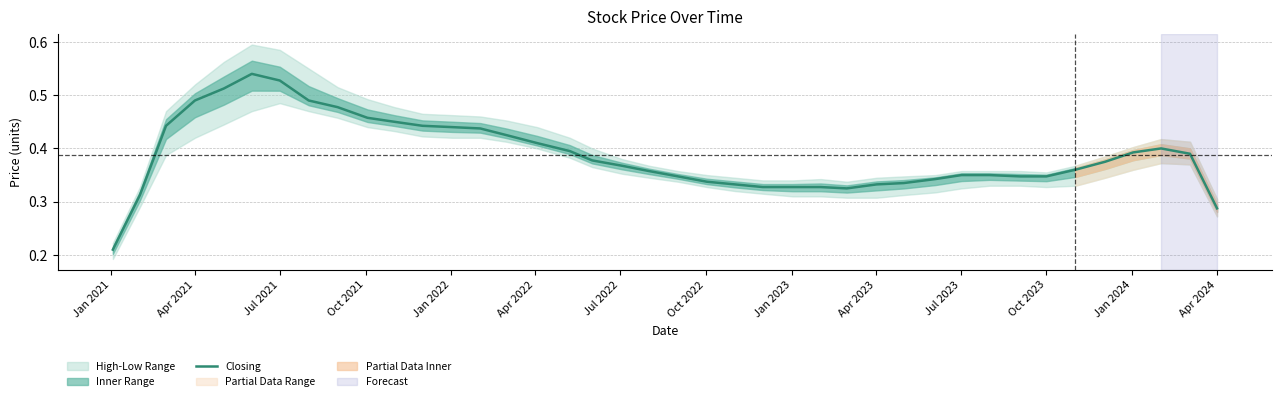

What is the smallest value displayed?

0.2